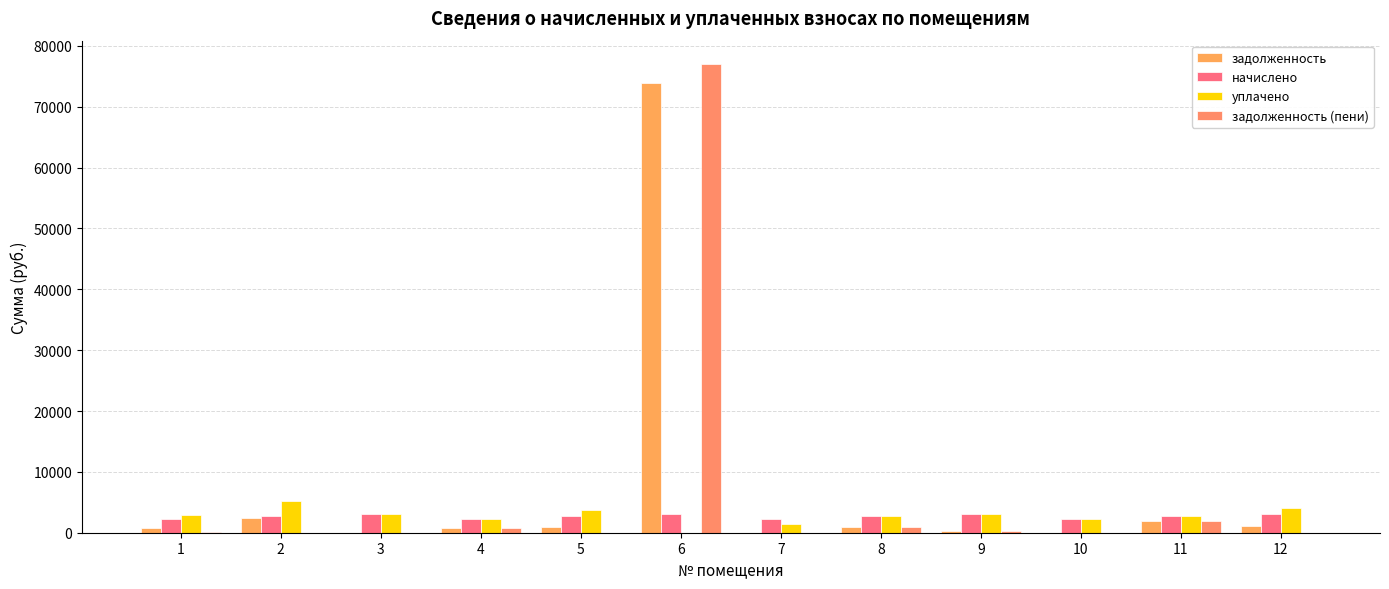

List the series in order of their peak value, highest first.

задолженность (пени), задолженность, уплачено, начислено